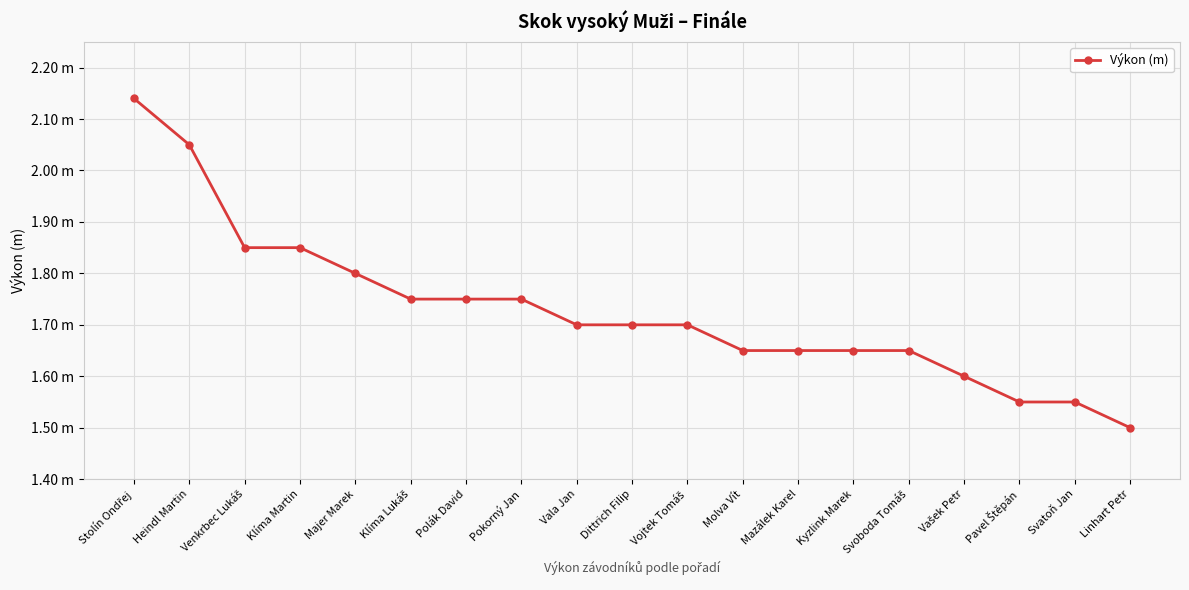

List the labels in order of value, smallest first.

Linhart Petr, Pavel Štěpán, Svatoň Jan, Vašek Petr, Molva Vít, Mazálek Karel, Kyzlink Marek, Svoboda Tomáš, Vala Jan, Dittrich Filip, Vojtek Tomáš, Klíma Lukáš, Polák David, Pokorný Jan, Majer Marek, Venkrbec Lukáš, Klíma Martin, Heindl Martin, Stolín Ondřej